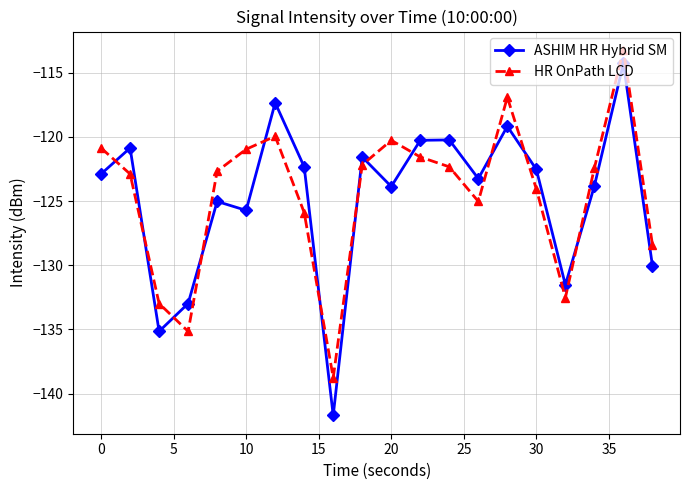

How many interior local peaks does the ASHIM HR Hybrid SM series have?

7